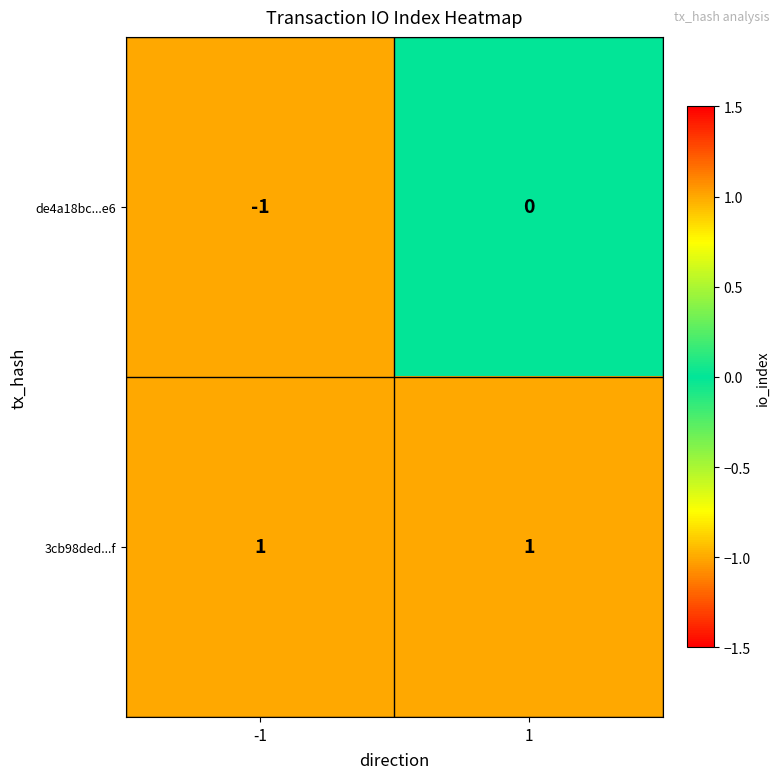

Rank the series by their average value, from highest to lowest.

3cb98ded...f, de4a18bc...e6